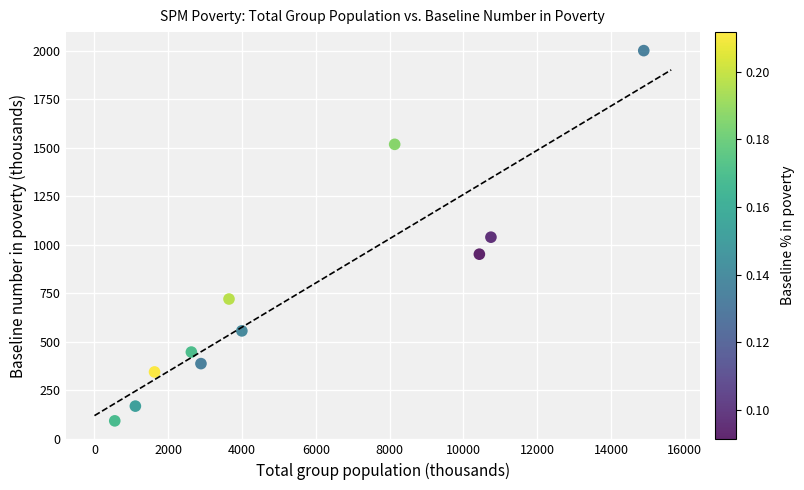

What is the range of X values (max minus min)?

14336.2